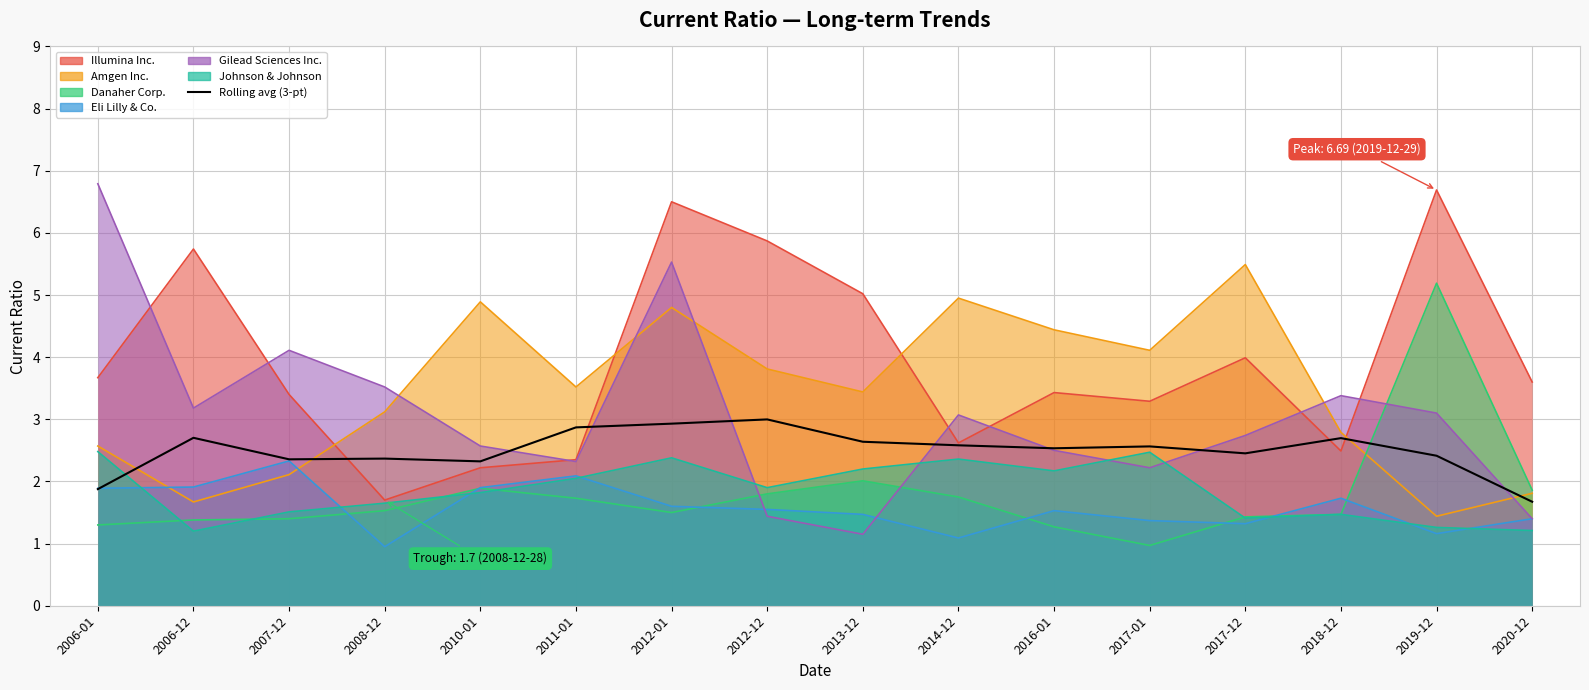

How many categories are shown in the chart?

16